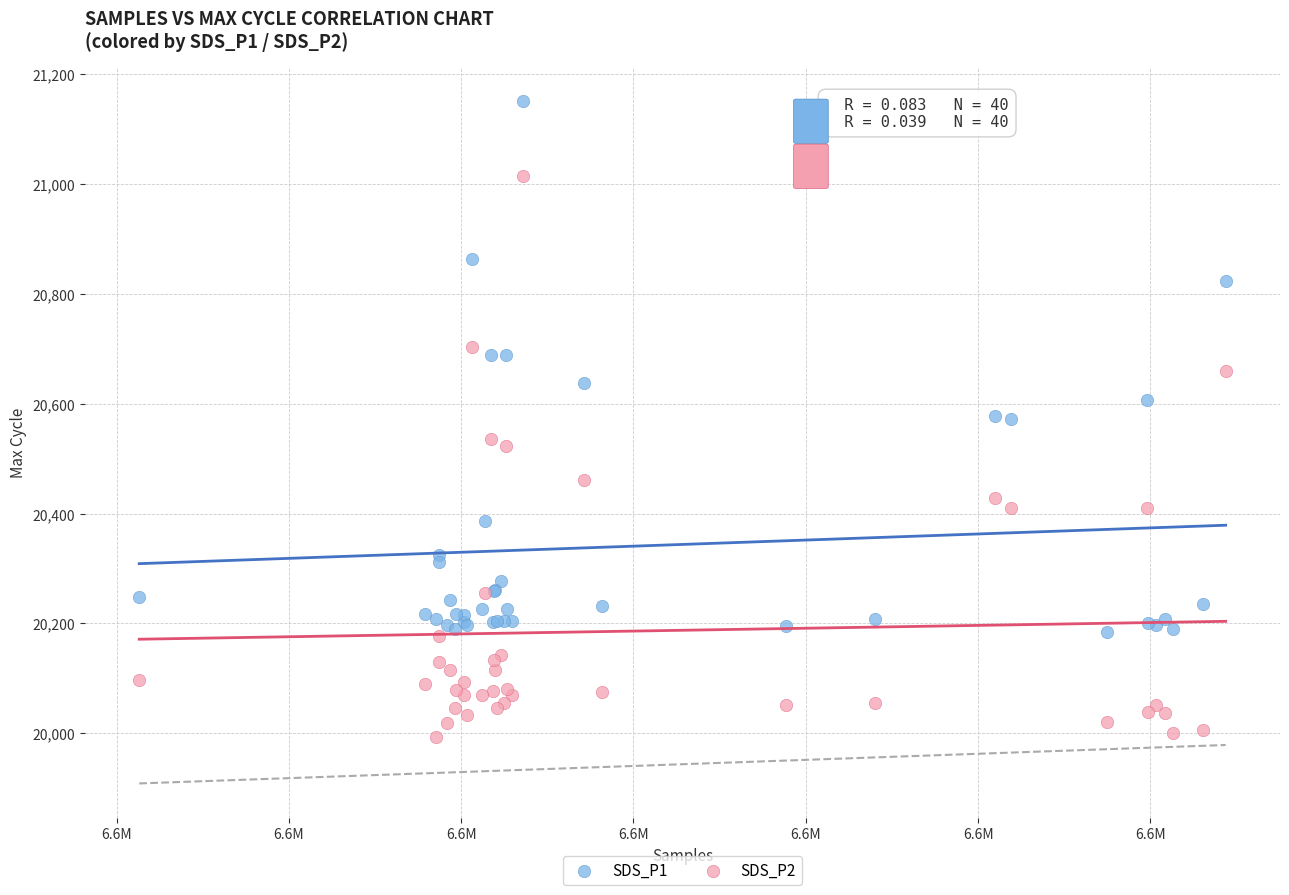

Which series contains the highest Y value?

SDS_P1